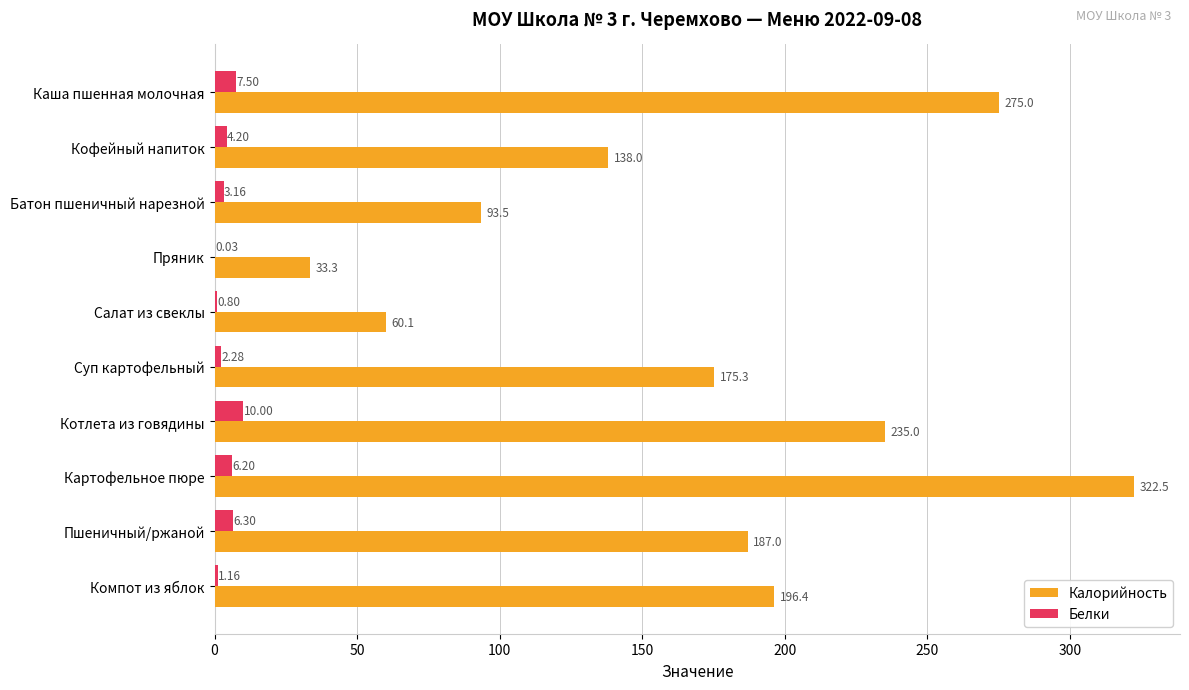

Which series changed the most between Каша пшенная молочная and Суп картофельный?

Калорийность